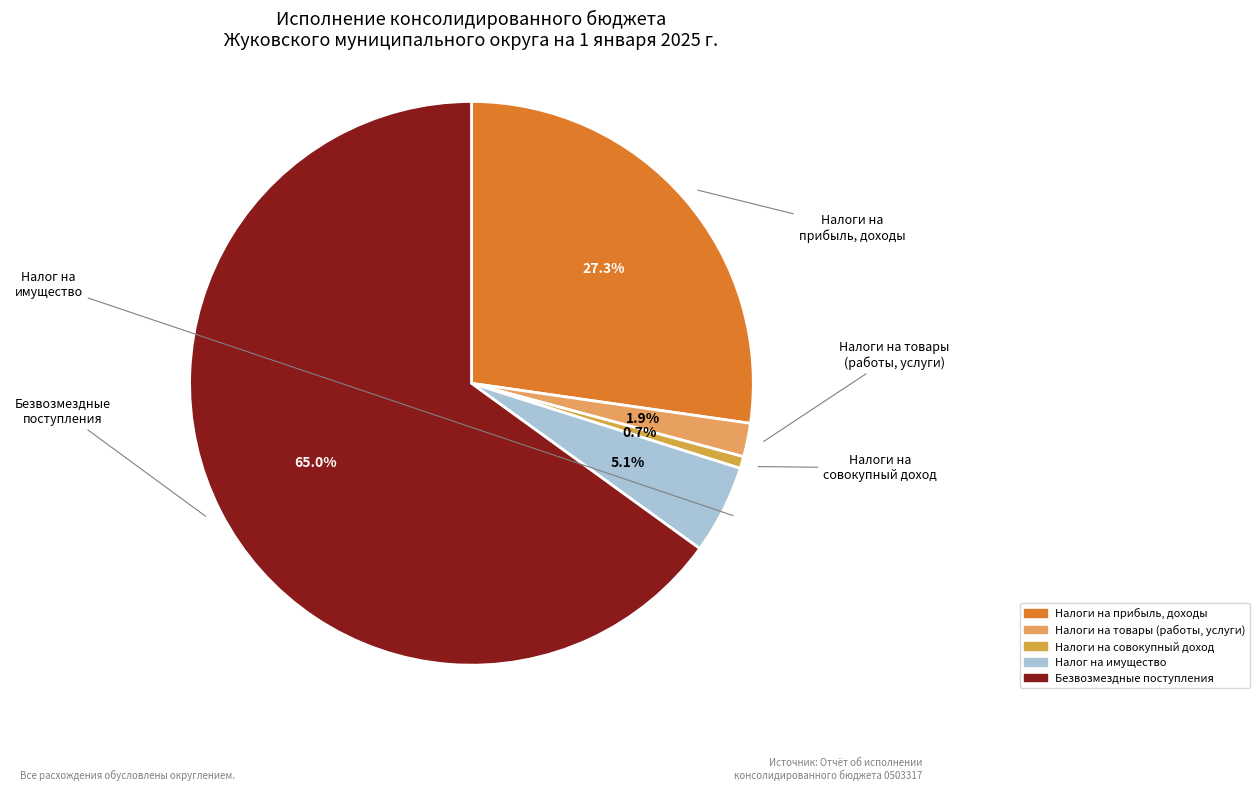

Count the number of slices in the pie.

5